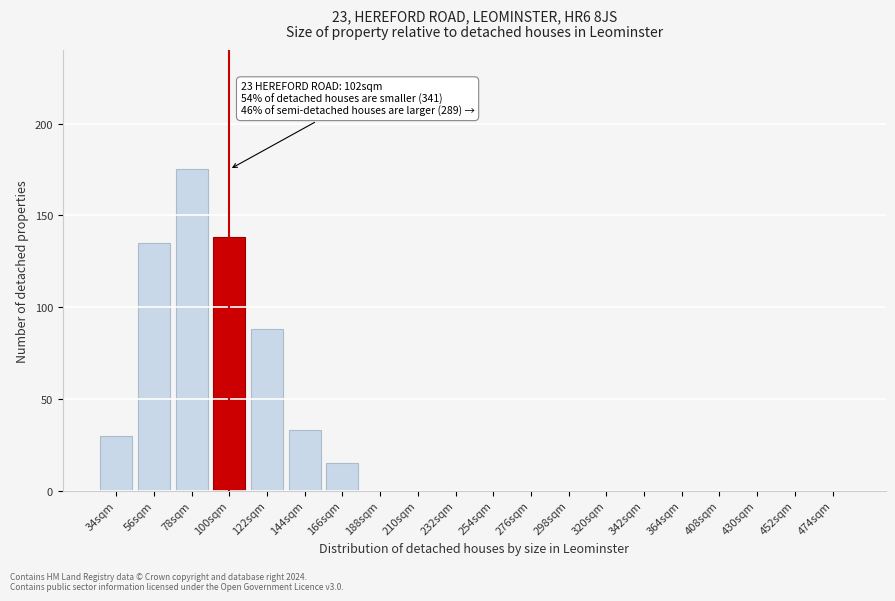

Reading left to right, transcribe all the data shown in this chart.

34sqm=30	56sqm=135	78sqm=175	100sqm=138	122sqm=88	144sqm=33	166sqm=15	188sqm=0	210sqm=0	232sqm=0	254sqm=0	276sqm=0	298sqm=0	320sqm=0	342sqm=0	364sqm=0	408sqm=0	430sqm=0	452sqm=0	474sqm=0